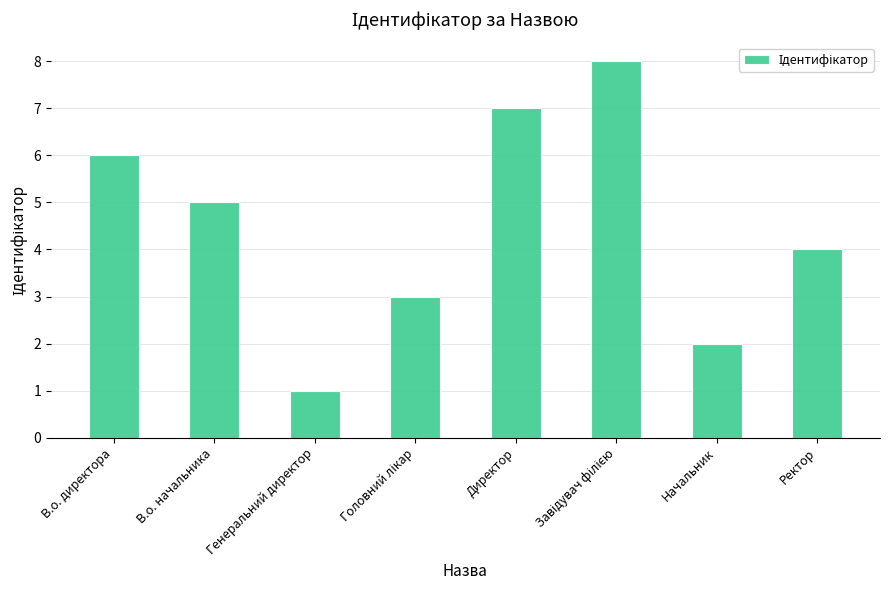

Are the bars grouped side by side (vs. stacked)?

No